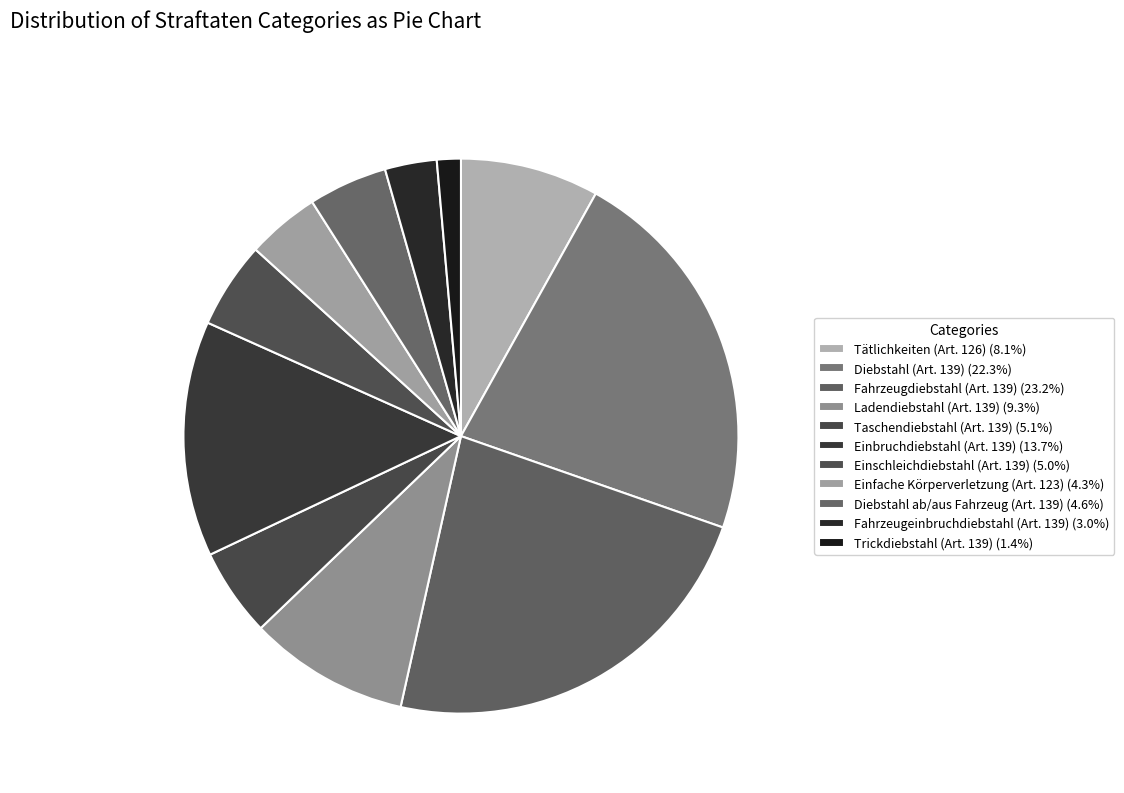

Combined, what portion of the pie is Fahrzeugeinbruchdiebstahl (Art. 139) and Fahrzeugdiebstahl (Art. 139)?

26.2%